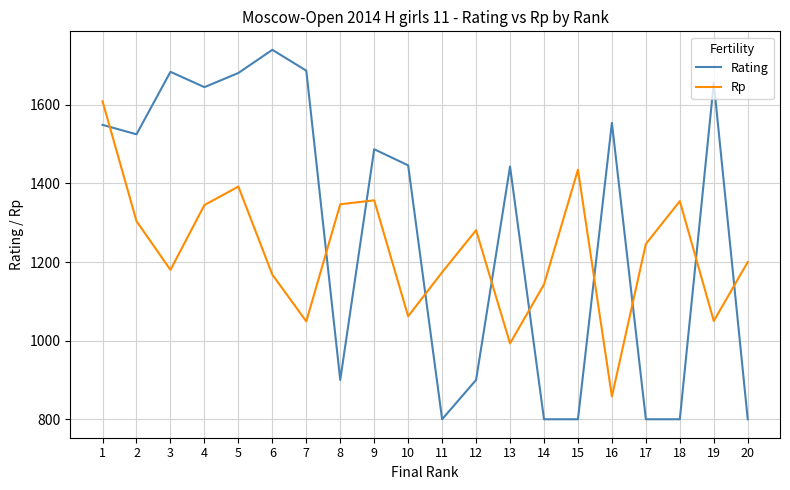

Is the value of Rp at 15 greater than the value of Rating at 14?

Yes